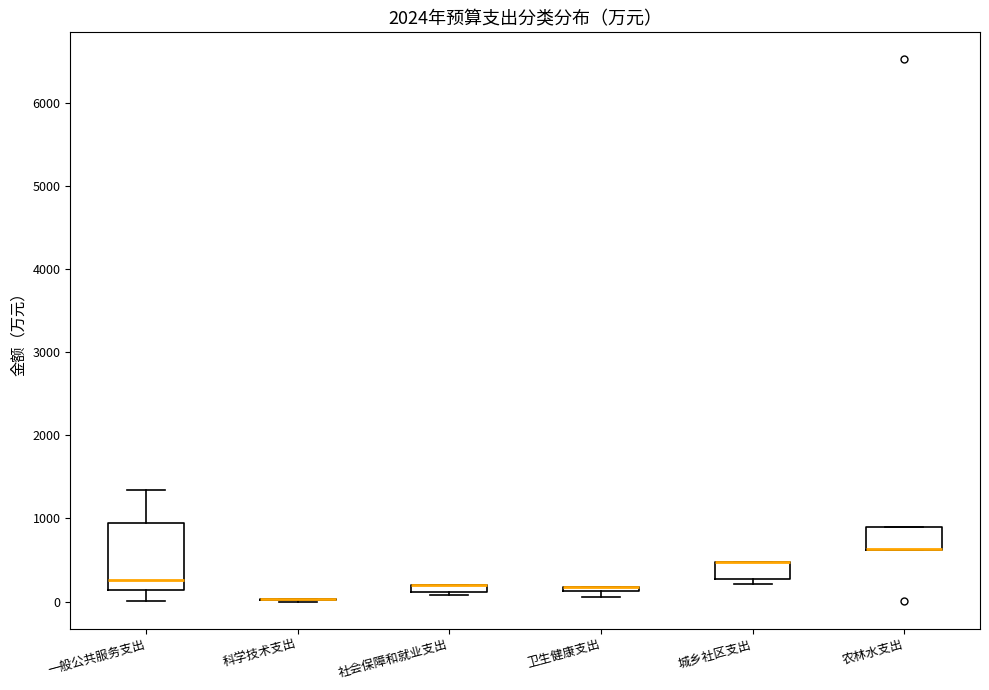

Where is the lower edge of the box for 卫生健康支出 on the y-axis? The values are not printed on the chart, so give them approximately, as read against the axis.

100